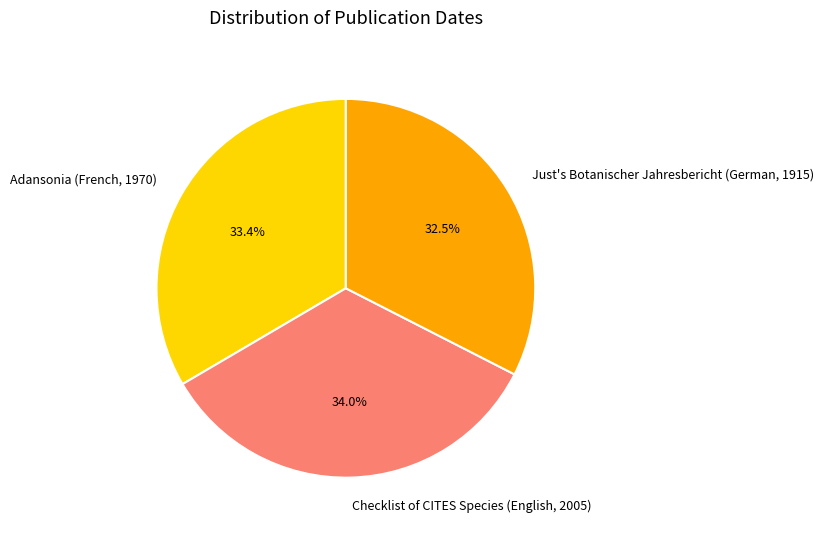

What is the smallest slice in the pie chart?

Just's Botanischer Jahresbericht (German, 1915)